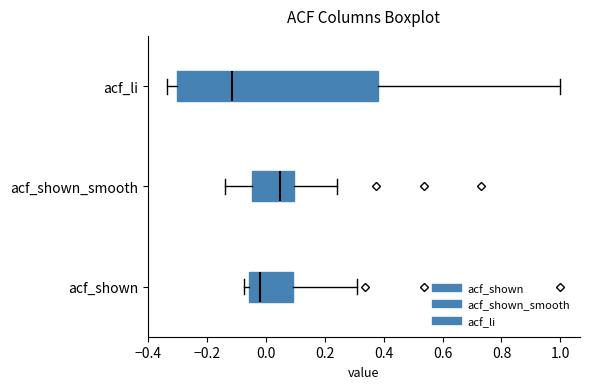

Reading bottom to top, transcribe this box plot: for each box, give where its median line is, the range the box spans, and where its two whiskers end, as read against the x-axis. The values are not printed on the chart, so give them approximately, as read against the axis.

acf_shown: median -0.02, box -0.06 to 0.10, whiskers -0.08 to 0.30
acf_shown_smooth: median 0.04, box -0.04 to 0.10, whiskers -0.14 to 0.24
acf_li: median -0.12, box -0.30 to 0.38, whiskers -0.34 to 1.00